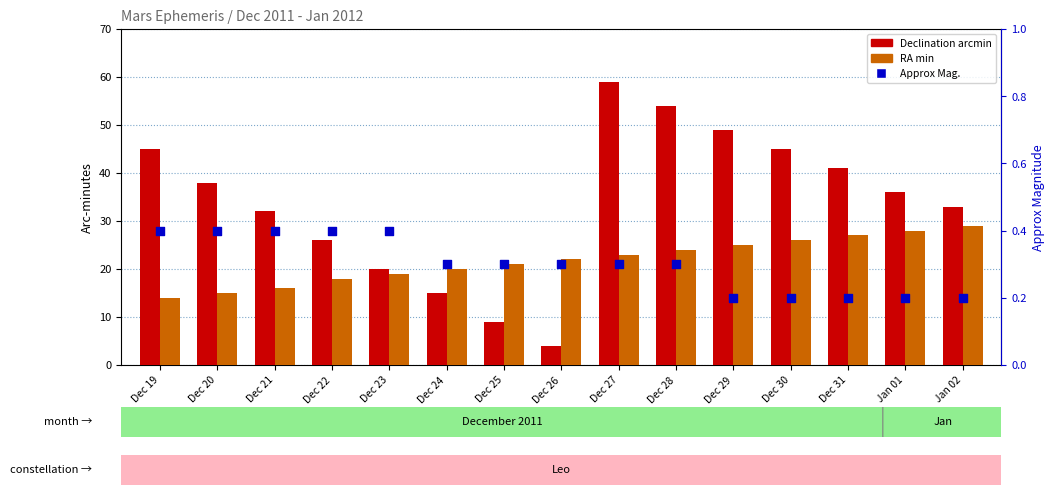

At which category is the sum across all series the highest?

Dec 27